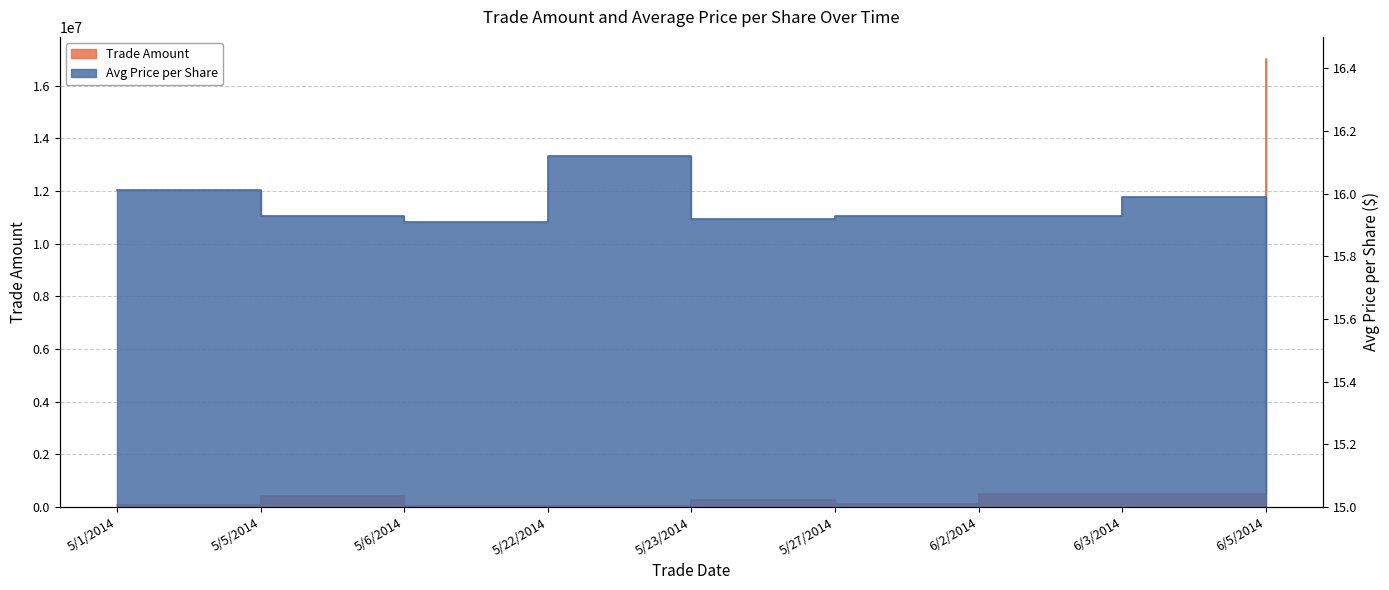

True or false: Avg Price per Share and Trade Amount cross at least once.

False